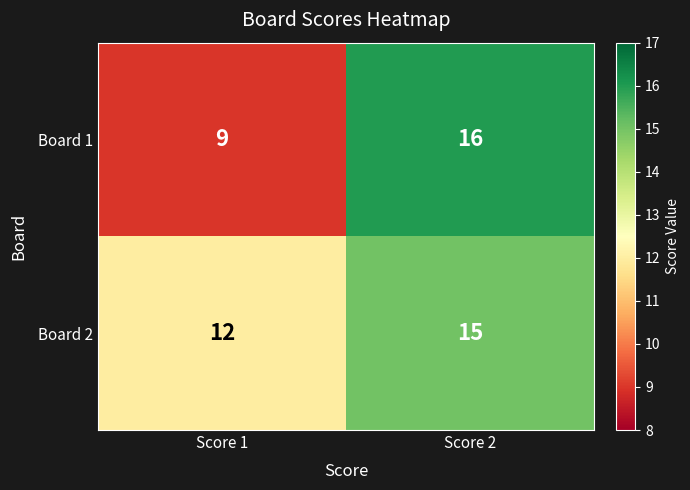

Reading left to right, what are all the values shown in this chart?

Board 1: Score 1=9	Score 2=16
Board 2: Score 1=12	Score 2=15